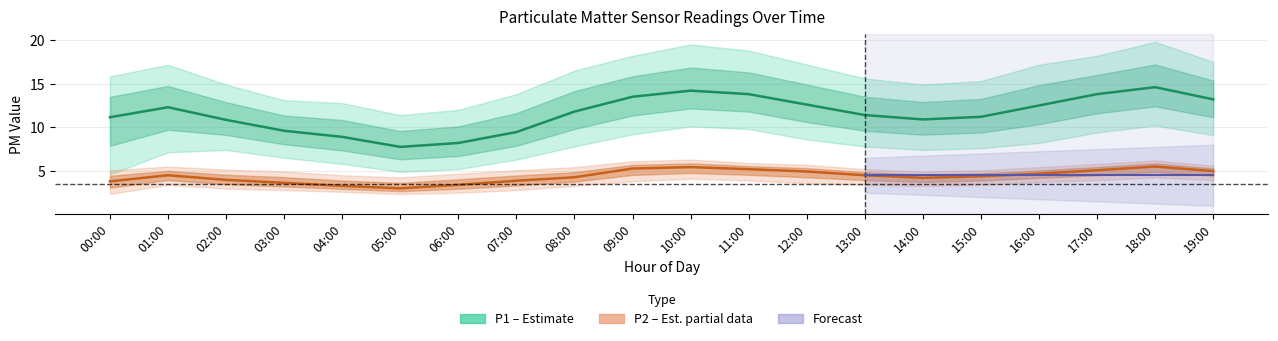

At which label does P1 first exceed 11?

00:00